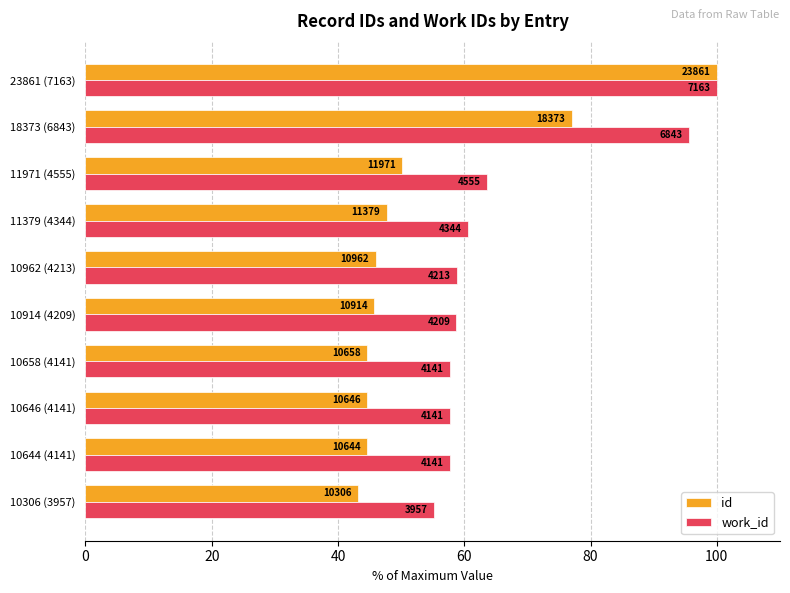

What is the average value of the id series?

54.4